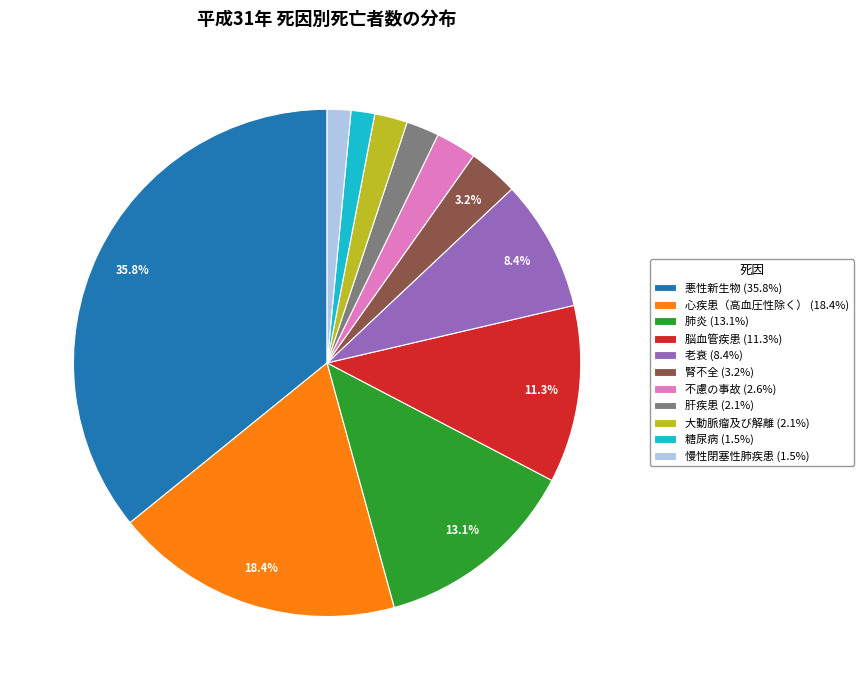

Which has a higher value, 老衰 (8.4%) or 肺炎 (13.1%)?

肺炎 (13.1%)